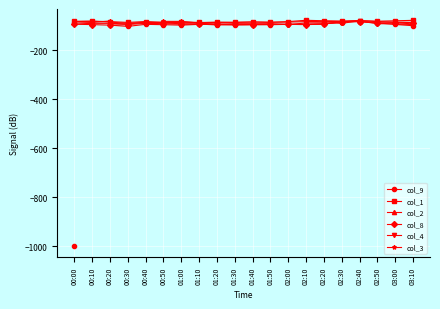

What is the average value of the col_4 series?

-91.2